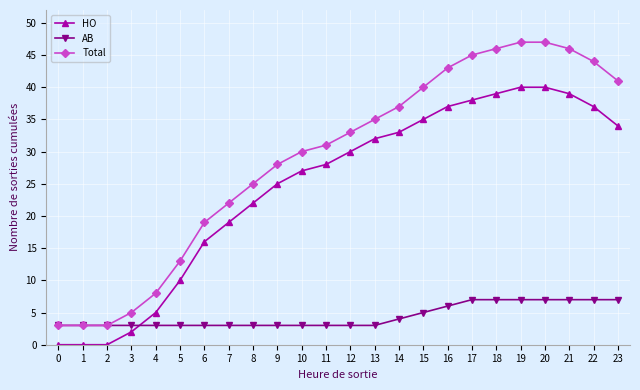

Reading left to right, what are all the values shown in this chart?

HO: 0	0	0	2	5	10	16	19	22	25	27	28	30	32	33	35	37	38	39	40	40	39	37	34
AB: 3	3	3	3	3	3	3	3	3	3	3	3	3	3	4	5	6	7	7	7	7	7	7	7
Total: 3	3	3	5	8	13	19	22	25	28	30	31	33	35	37	40	43	45	46	47	47	46	44	41